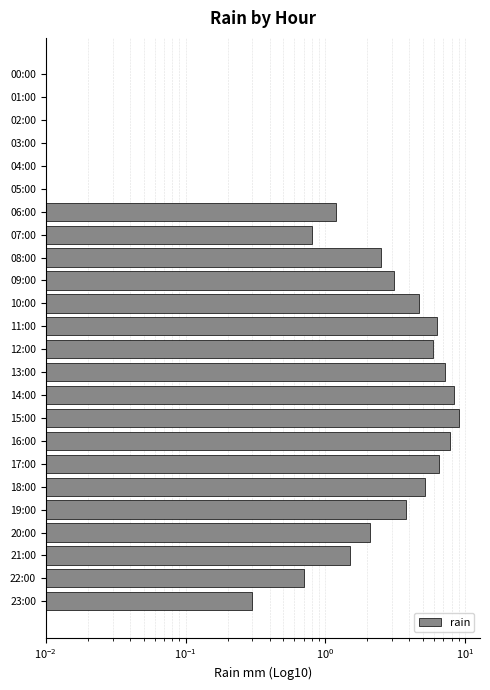

Which label corresponds to the largest value in the chart?

15:00